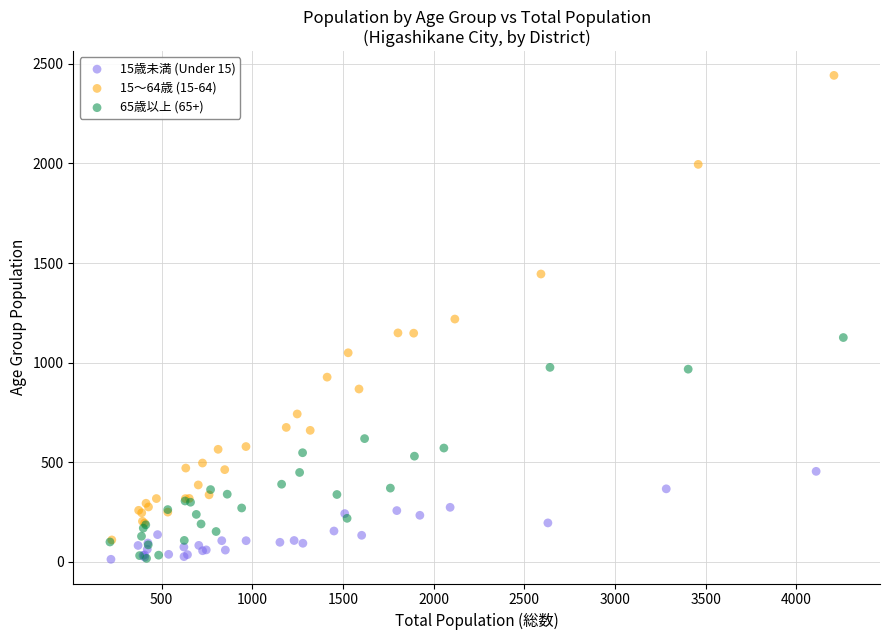

Which series contains the highest Y value?

15～64歳 (15-64)